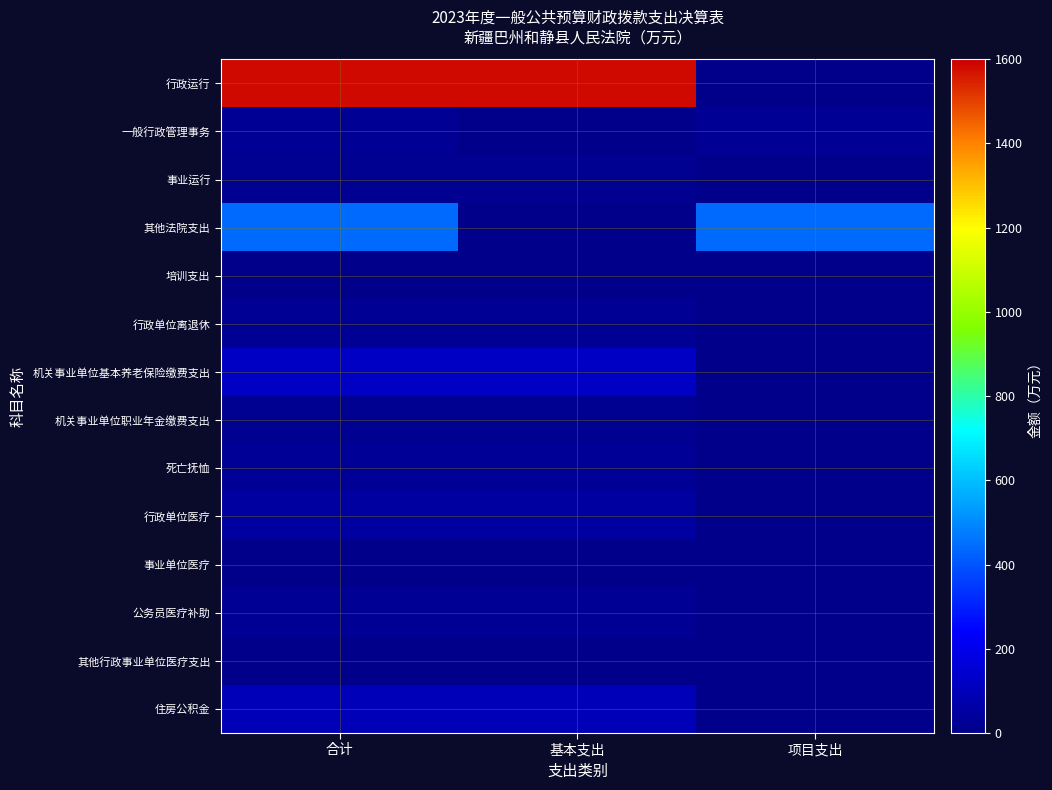

Which series has the widest spread of values?

行政运行